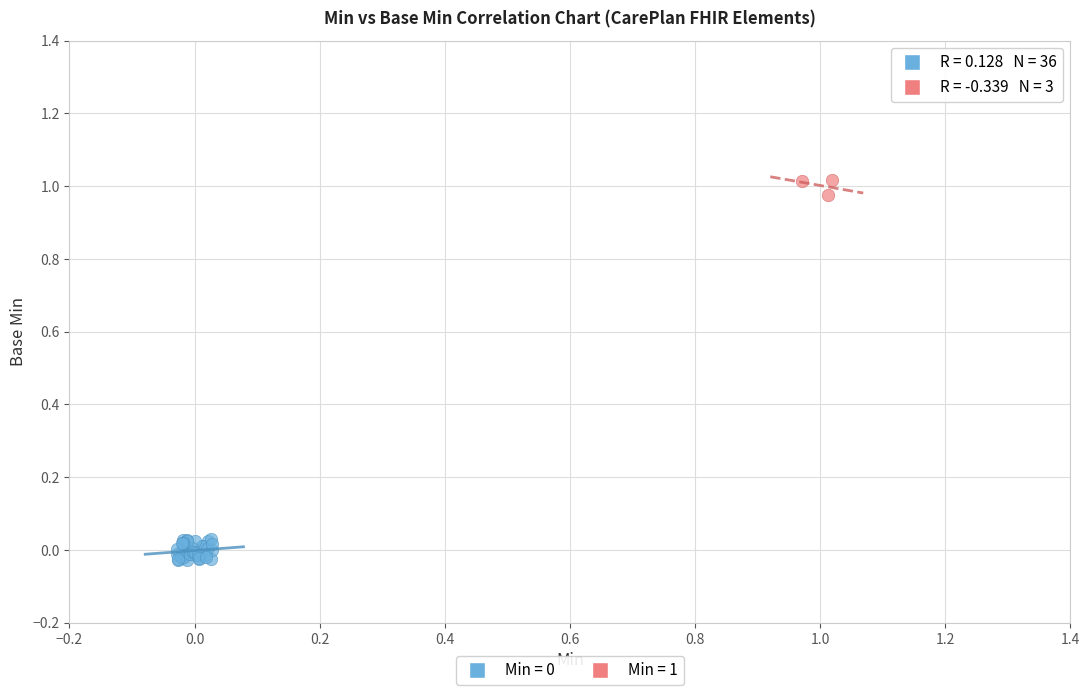

Which series contains the highest Y value?

Min = 1